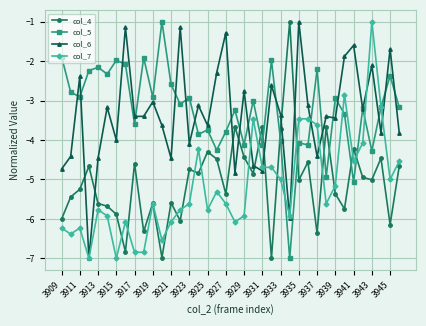

How many intersections are there between col_4 and col_6?

8